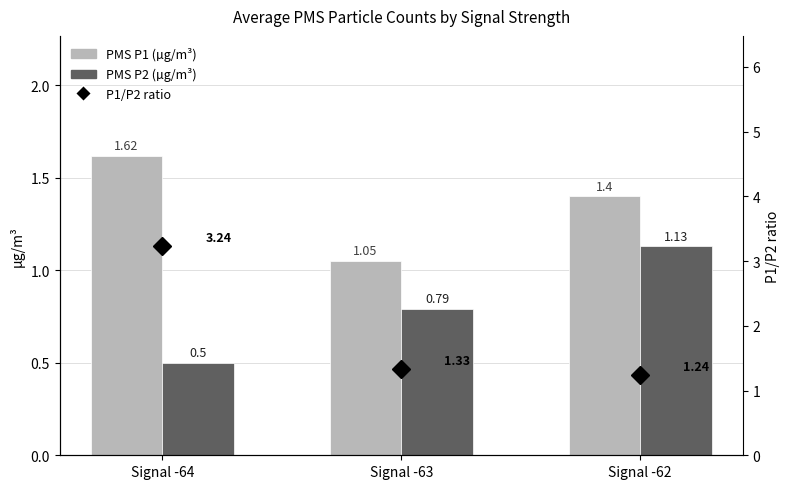

The PMS P2 (µg/m³) series shows 0.8 at Signal -63. True or false?

True